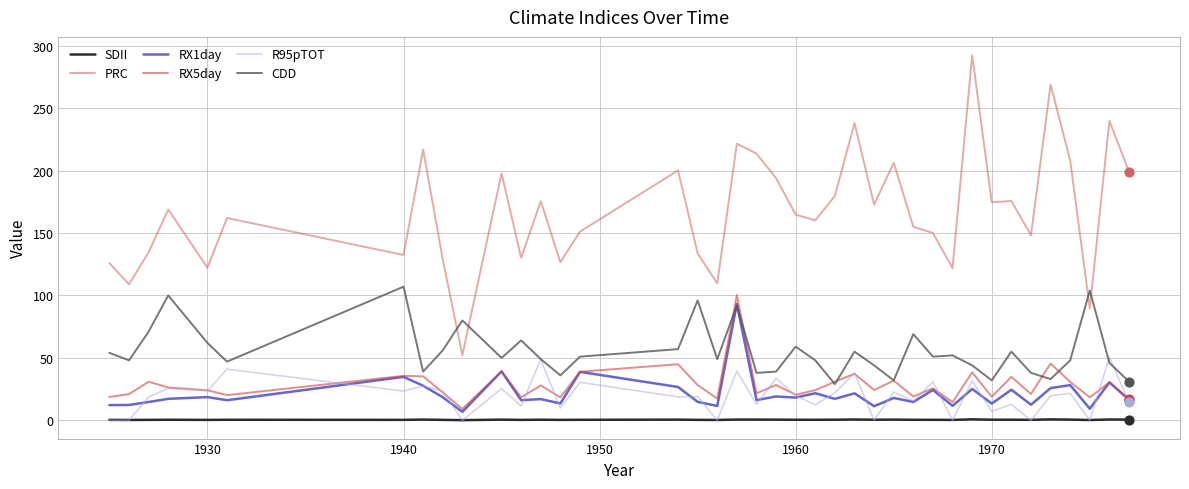

Which series has the largest total across all categories?

PRC